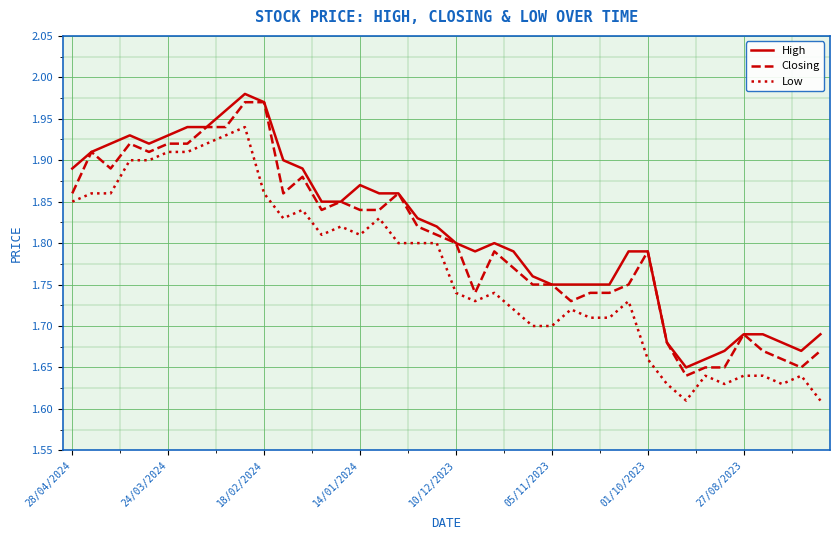

List the series in order of their overall mean, highest first.

High, Closing, Low